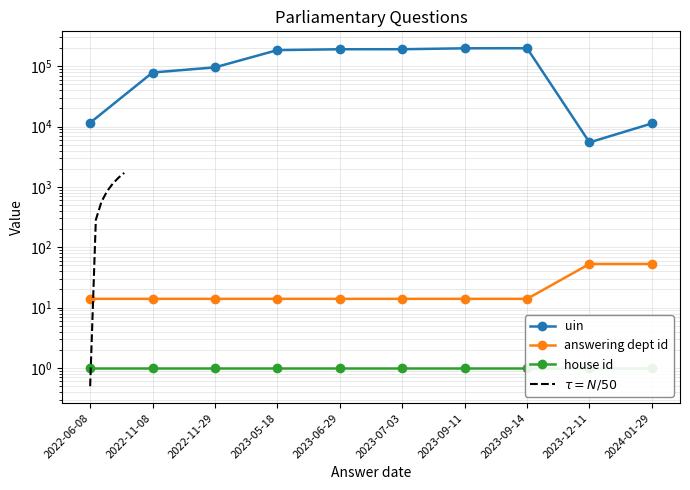

At which label is uin closest to 102039?

2022-11-29